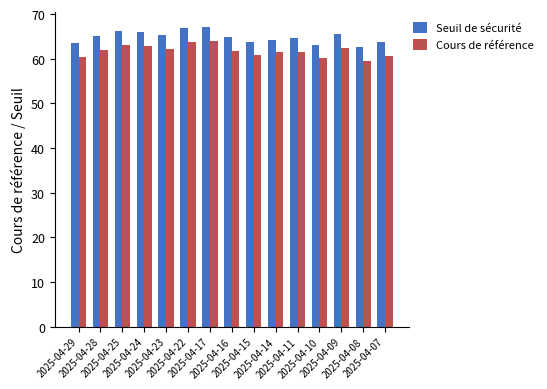

What is the difference between the Seuil de sécurité values at 2025-04-25 and 2025-04-17?

1.0